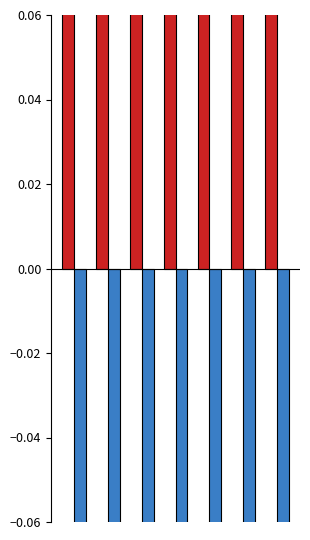

What is the difference between the second highest and second lowest values in the Positive series?

0.1